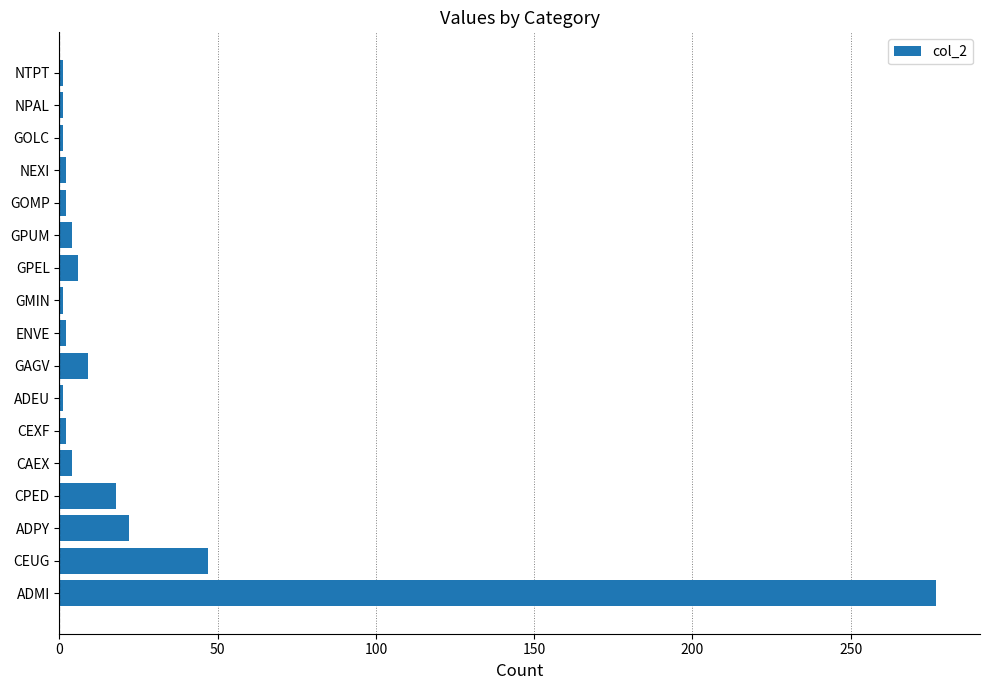

How many bars are there in total?

17